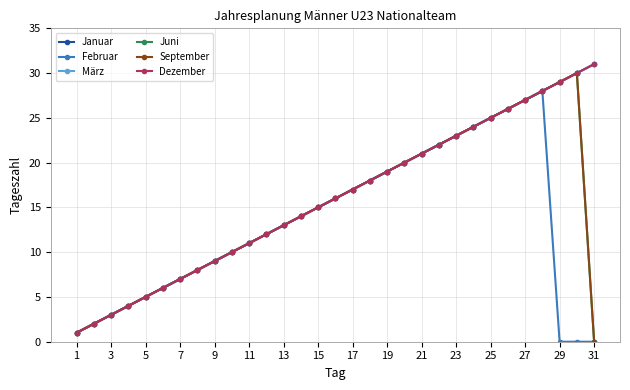

Is this an area chart (filled region under the line)?

No